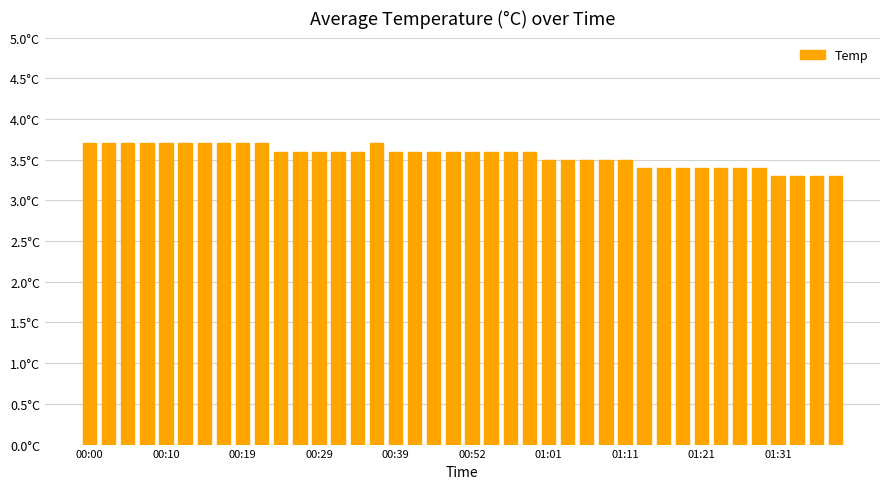

What is the difference between the maximum and second lowest values?

0.4